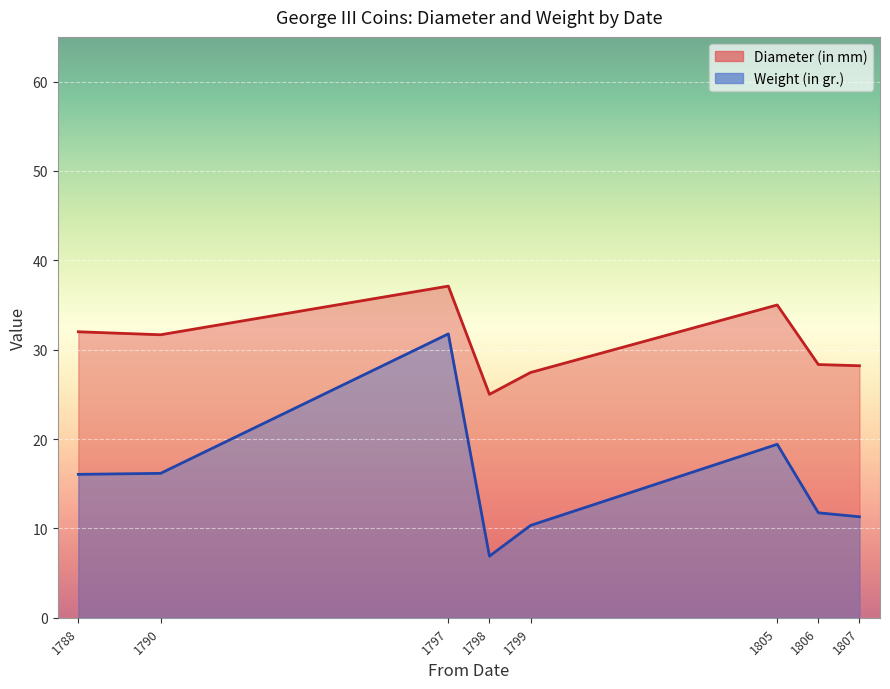

Does the chart display data point markers on the line(s)?

No